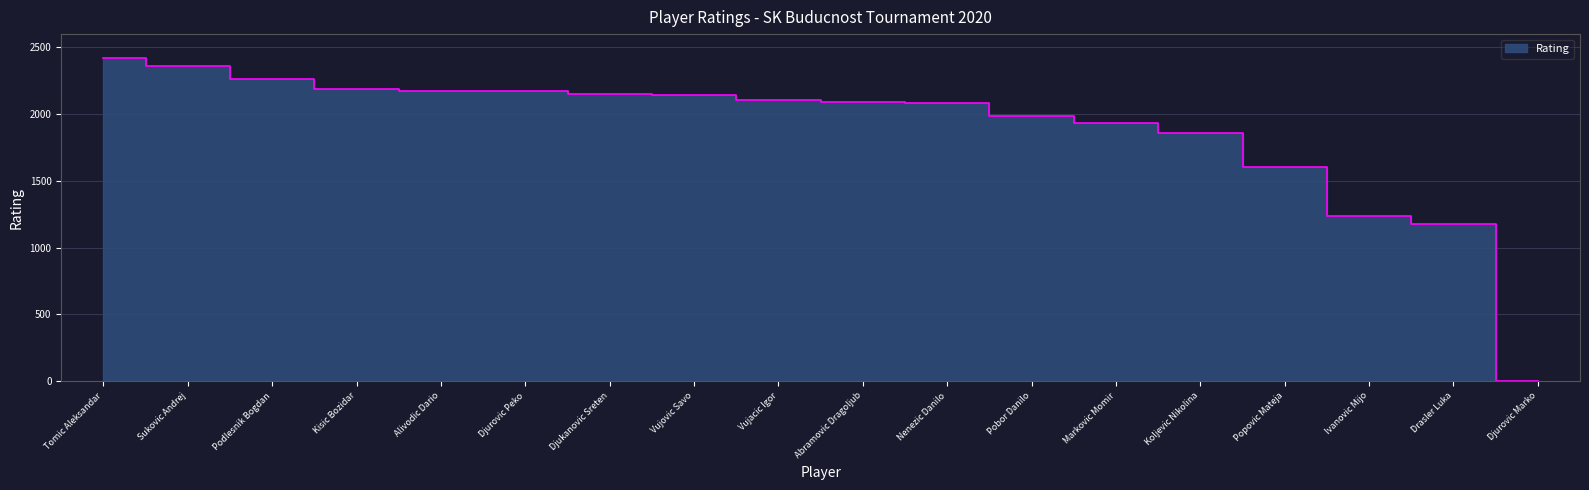

Reading left to right, list all the values displayed in this chart.

2423	2358	2266	2187	2177	2172	2150	2143	2109	2090	2087	1989	1935	1862	1604	1236	1178	0